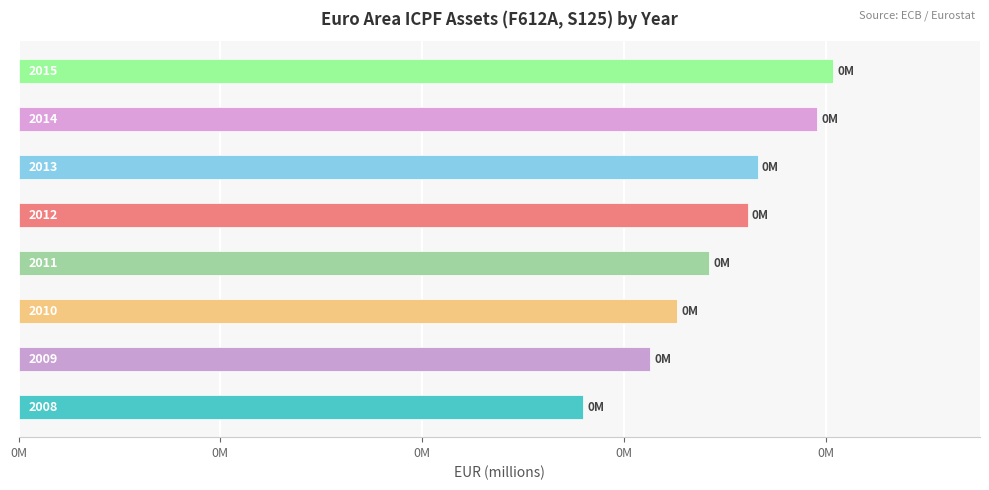

Are the bars horizontal?

Yes